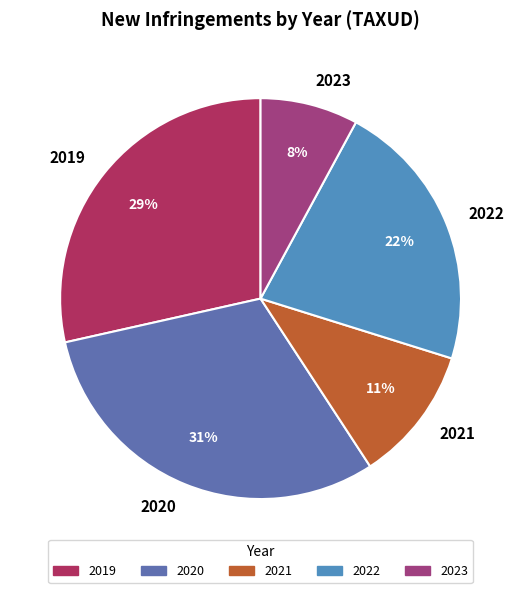

Rank the categories by value from lowest to highest.

2023, 2021, 2022, 2019, 2020